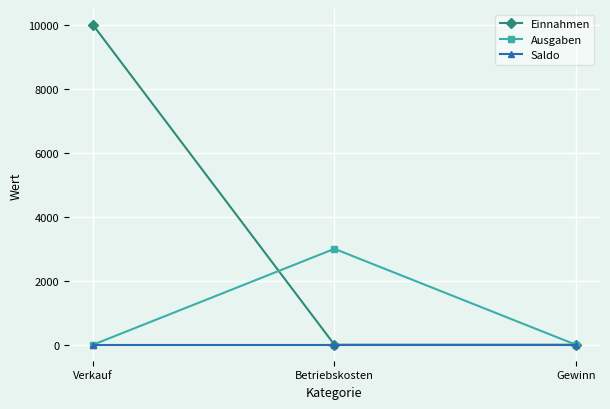

Which series changed the most between Betriebskosten and Gewinn?

Ausgaben